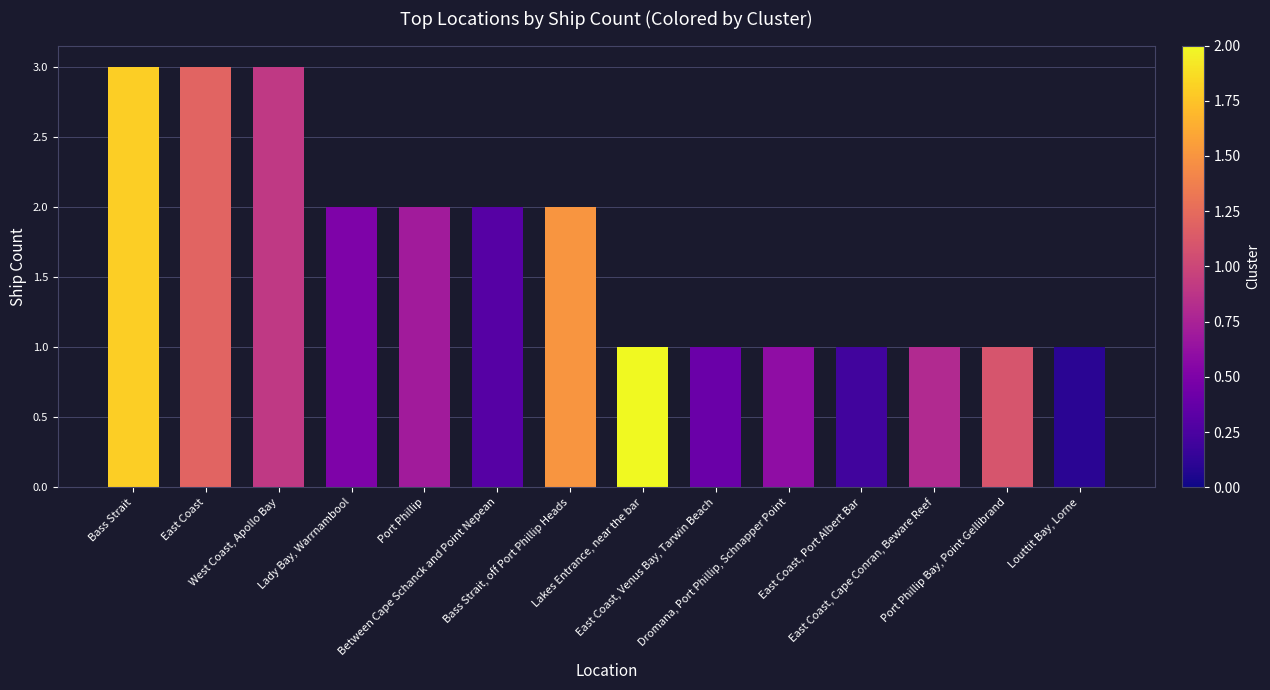

Reading left to right, transcribe all the data shown in this chart.

Bass Strait=3	East Coast=3	West Coast, Apollo Bay=3	Lady Bay, Warrnambool=2	Port Phillip=2	Between Cape Schanck and Point Nepean=2	Bass Strait, off Port Phillip Heads=2	Lakes Entrance, near the bar=1	East Coast, Venus Bay, Tarwin Beach=1	Dromana, Port Phillip, Schnapper Point=1	East Coast, Port Albert Bar=1	East Coast, Cape Conran, Beware Reef=1	Port Phillip Bay, Point Gellibrand=1	Louttit Bay, Lorne=1